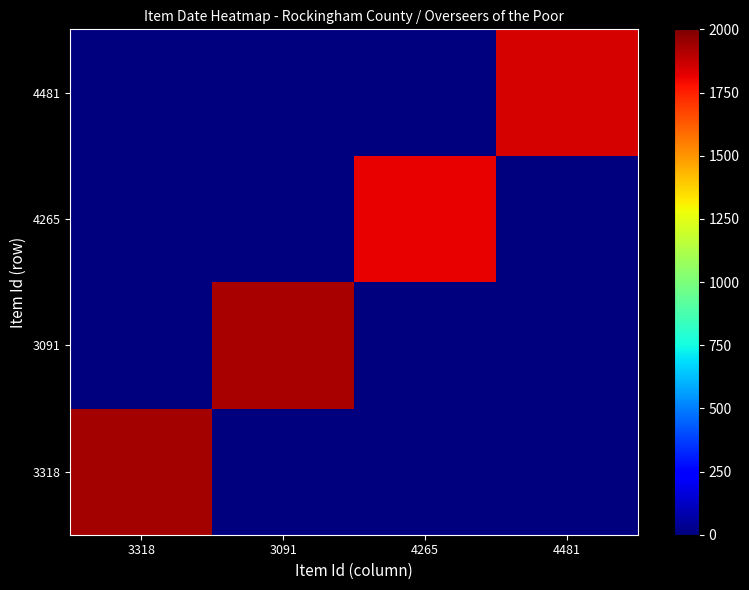

Reading right to left, list all the values displayed in this chart.

3318: 4481=0	4265=0	3091=0	3318=1931
3091: 4481=0	4265=0	3091=1927	3318=0
4265: 4481=0	4265=1813	3091=0	3318=0
4481: 4481=1844	4265=0	3091=0	3318=0